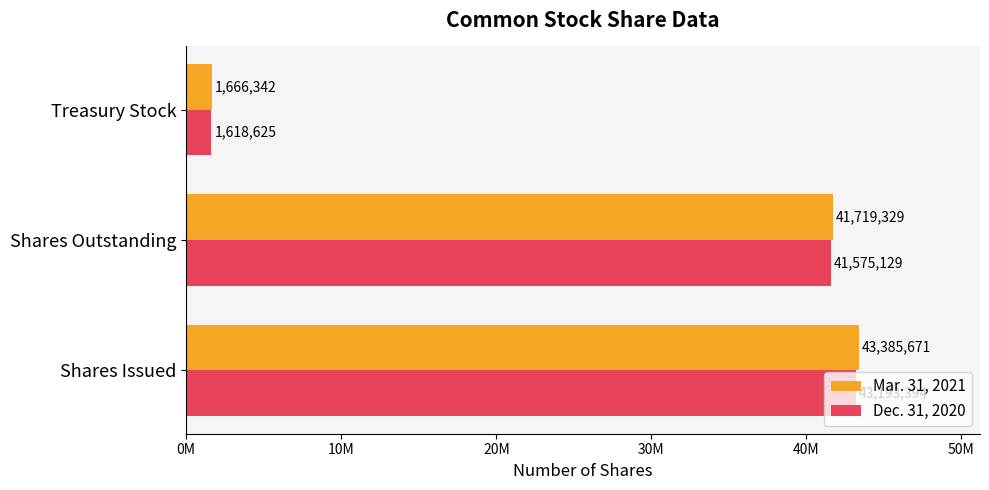

List the series in order of their peak value, lowest first.

Dec. 31, 2020, Mar. 31, 2021